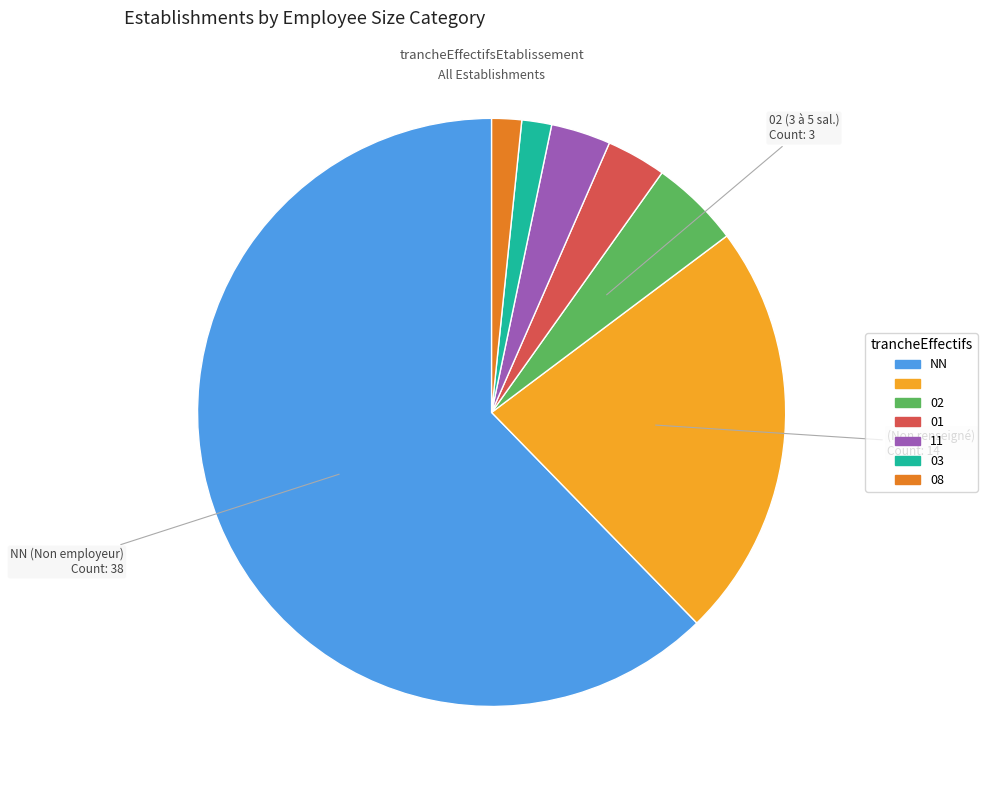

Does any single category account for the majority?

Yes